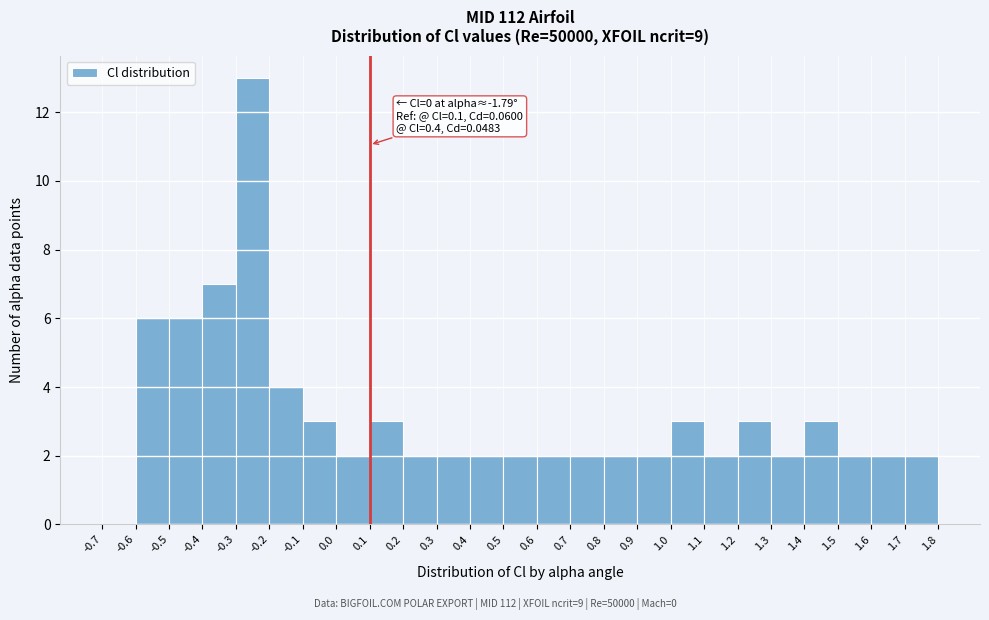

Over which range of the x-axis is the bar tallest?

-0.3 to -0.2